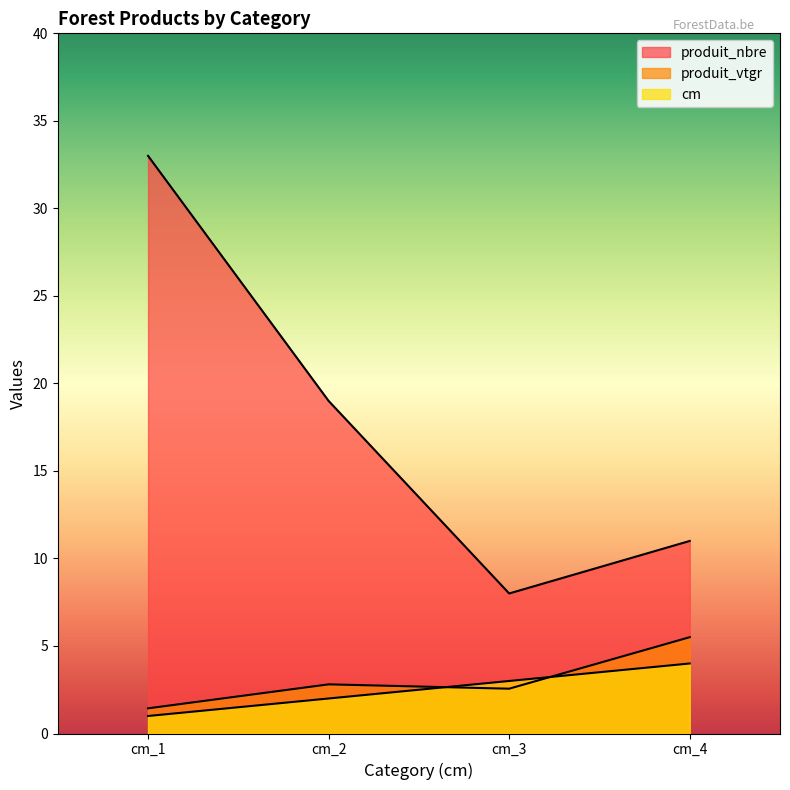

True or false: produit_vtgr and produit_nbre cross at least once.

False